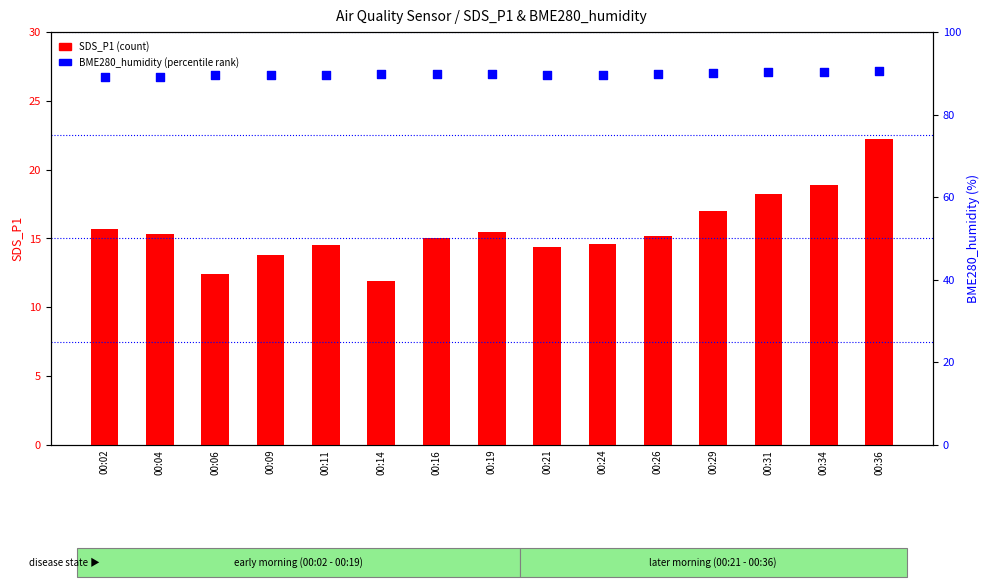

What are all the series names shown in the legend?

SDS_P1, BME280_humidity